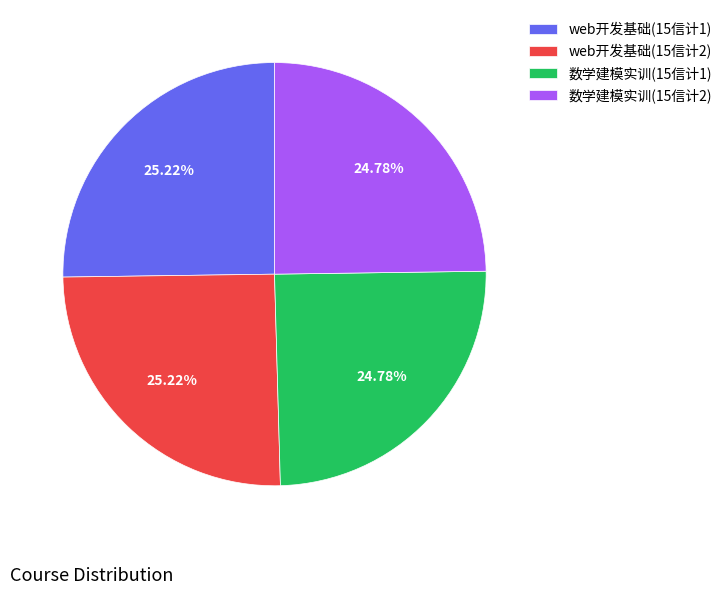

How many slices are in this pie chart?

4